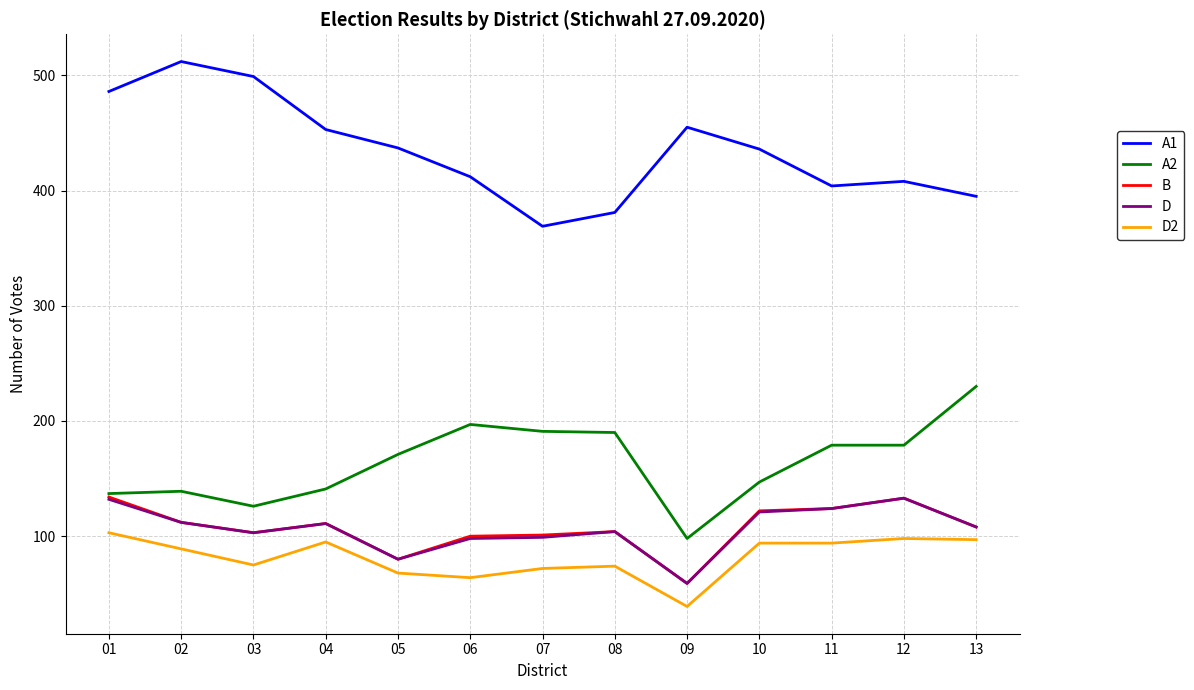

True or false: A1 and D intersect in this chart.

False